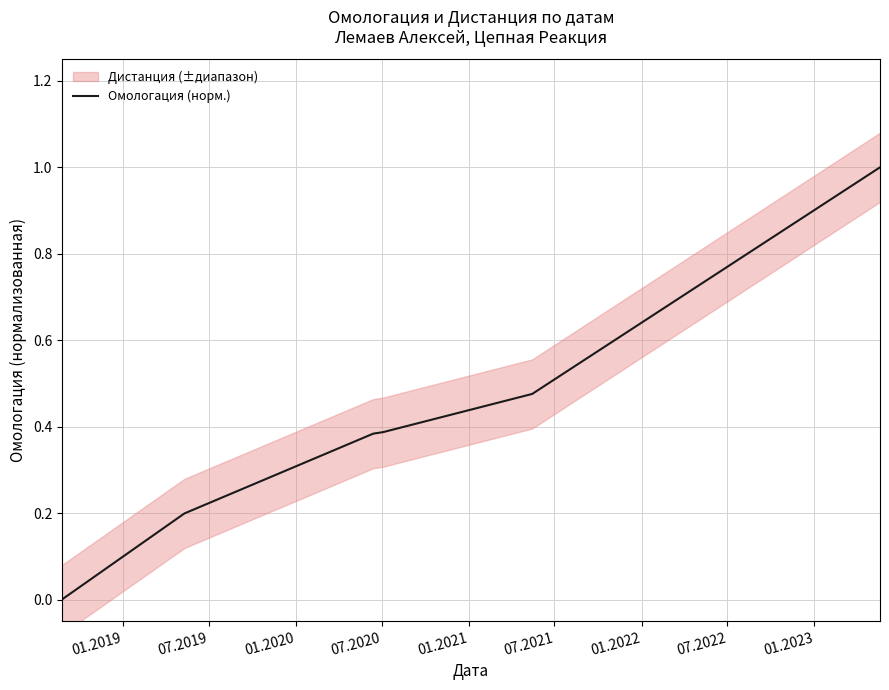

Rank the categories by value from lowest to highest.

01.2019, 07.2019, 01.2020, 07.2020, 01.2021, 07.2021